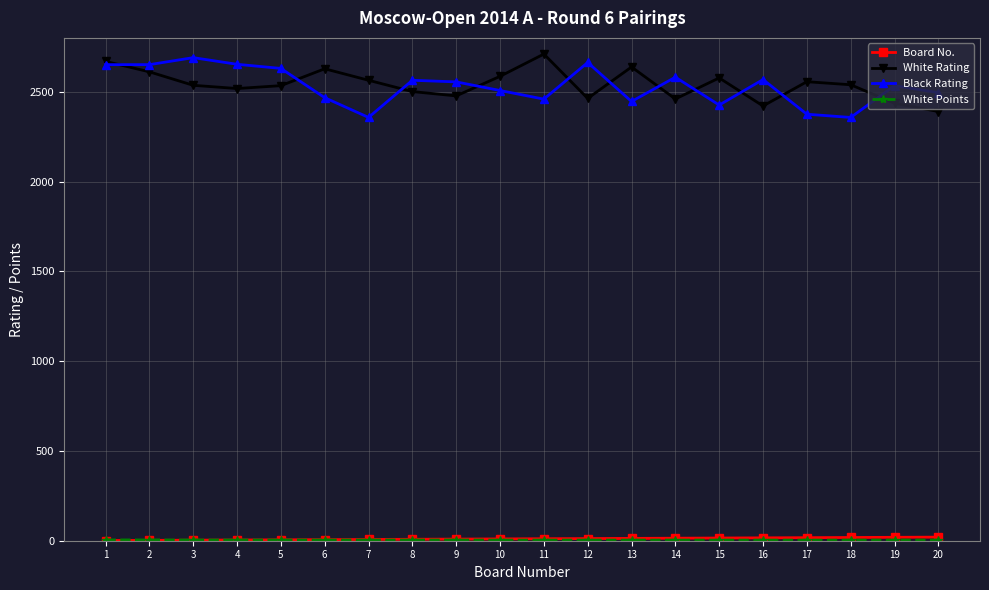

After their last crossing, which series has the higher values: Black Rating or White Rating?

Black Rating